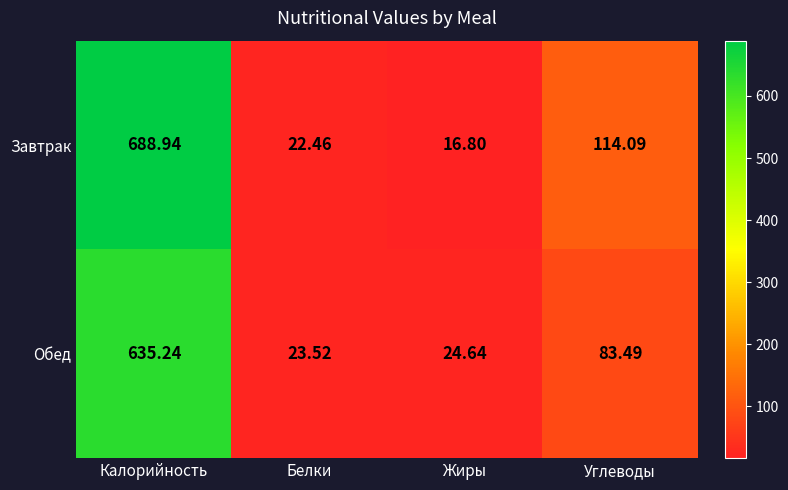

List the series in order of their peak value, highest first.

Завтрак, Обед